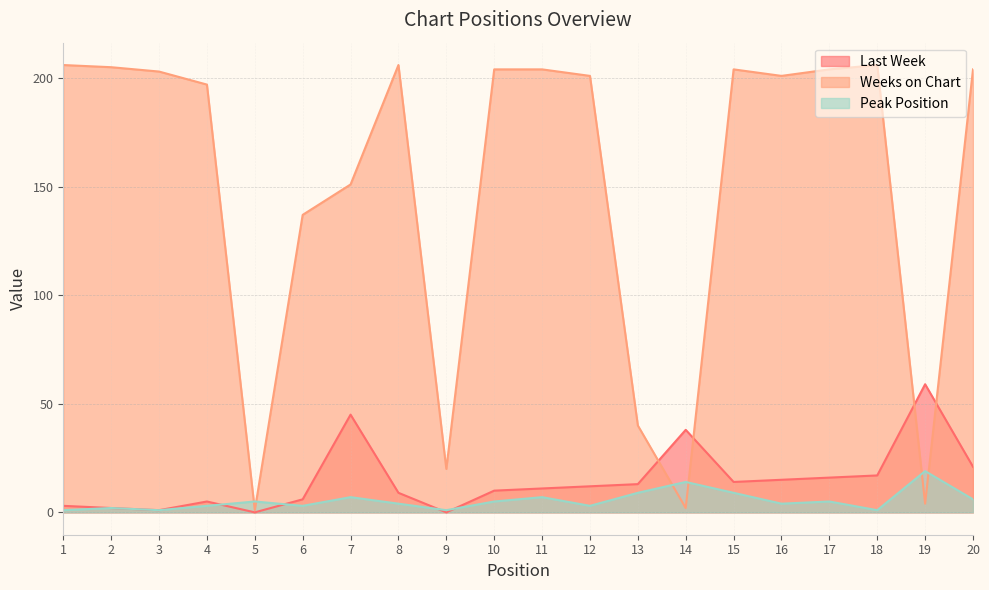

True or false: Peak Position has a value of 8 at 5.

False